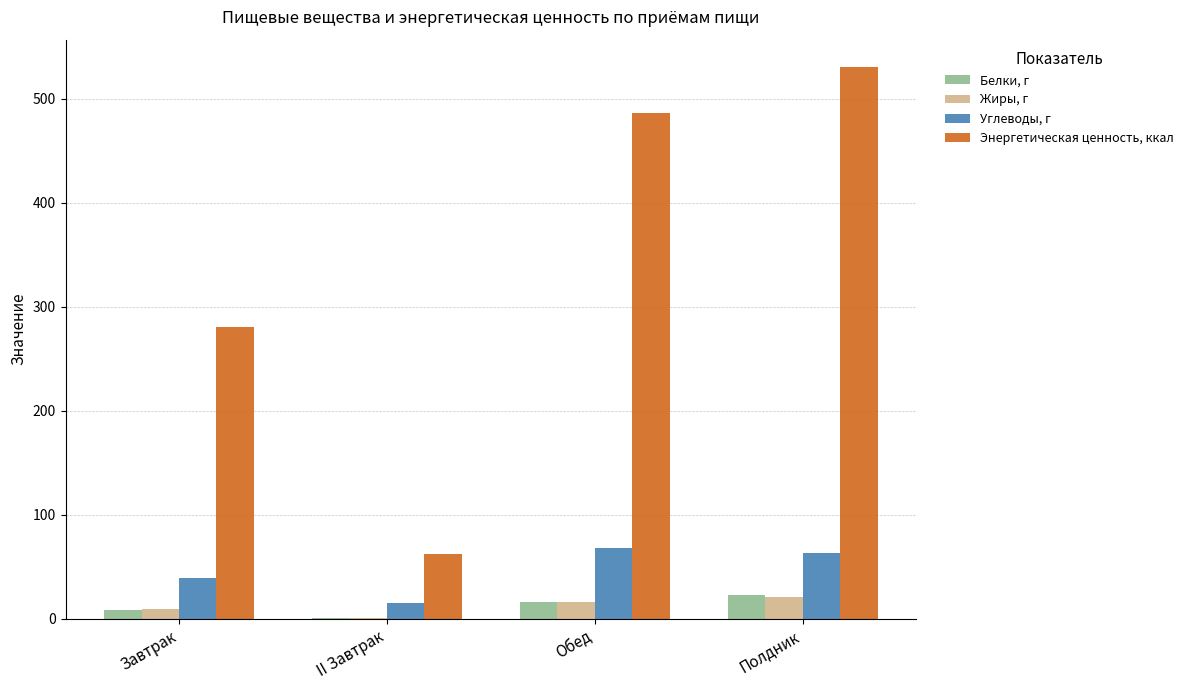

Are the bars grouped side by side (vs. stacked)?

Yes